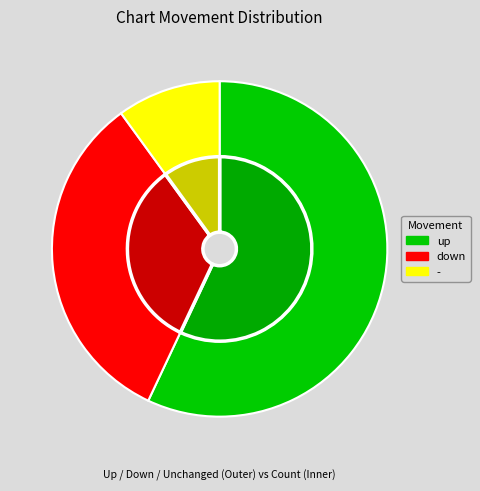

Count the number of slices in the pie.

3